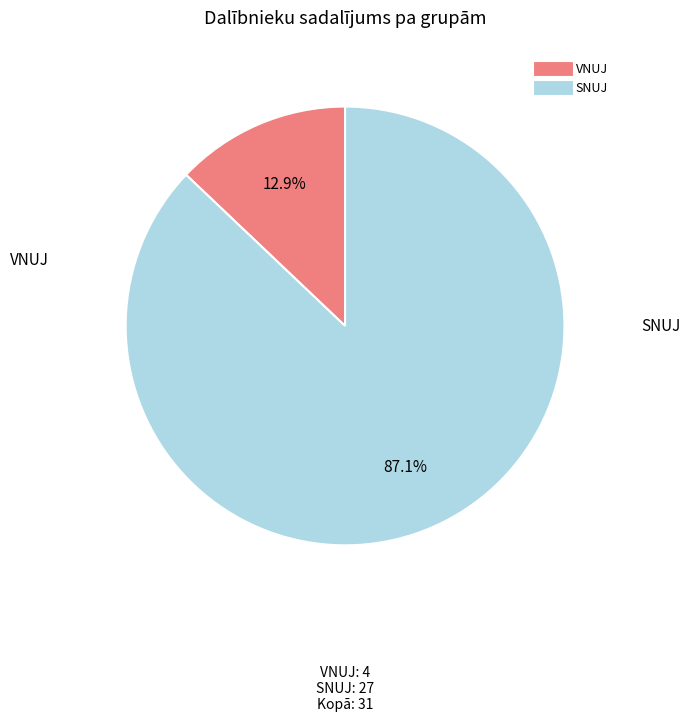

The VNUJ slice represents 1% of the pie. True or false?

False